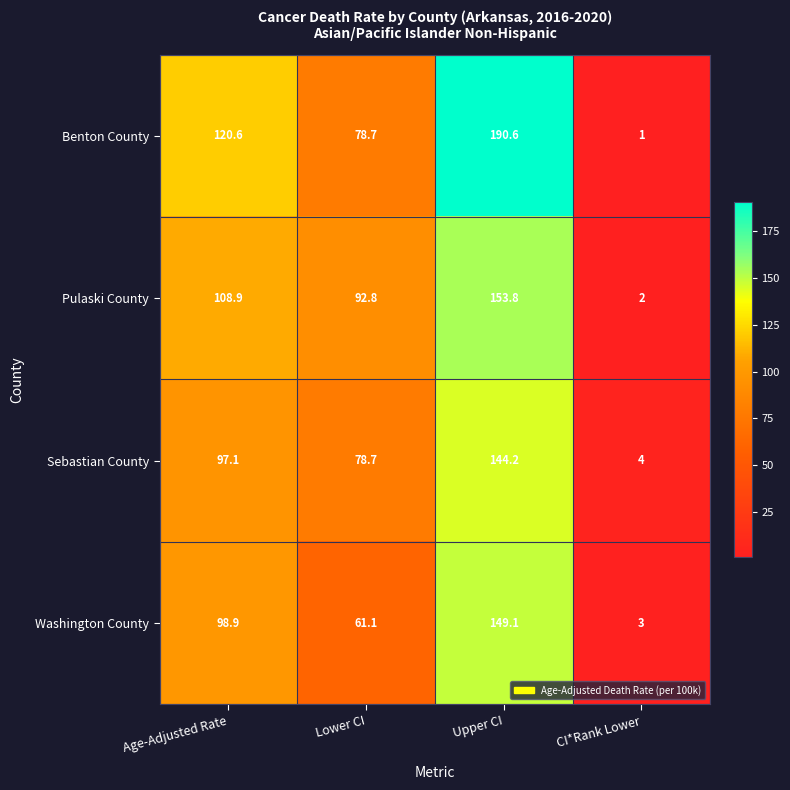

What is the spread (max minus min) of values at Age-Adjusted Rate?

23.5